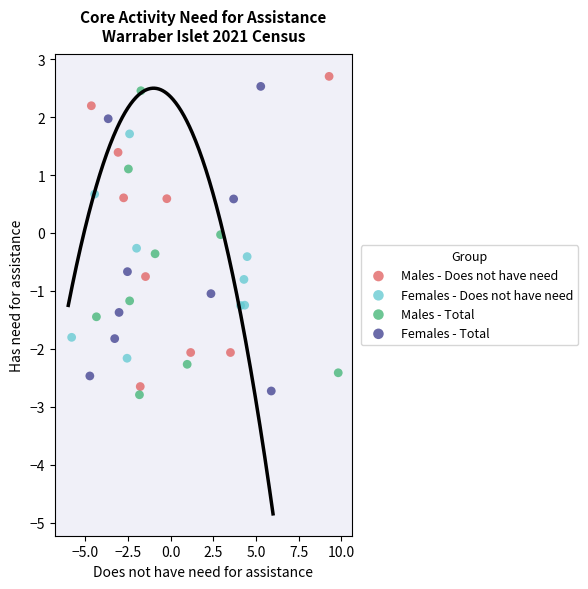

What are all the series names shown in the legend?

Males - Does not have need, Females - Does not have need, Males - Total, Females - Total